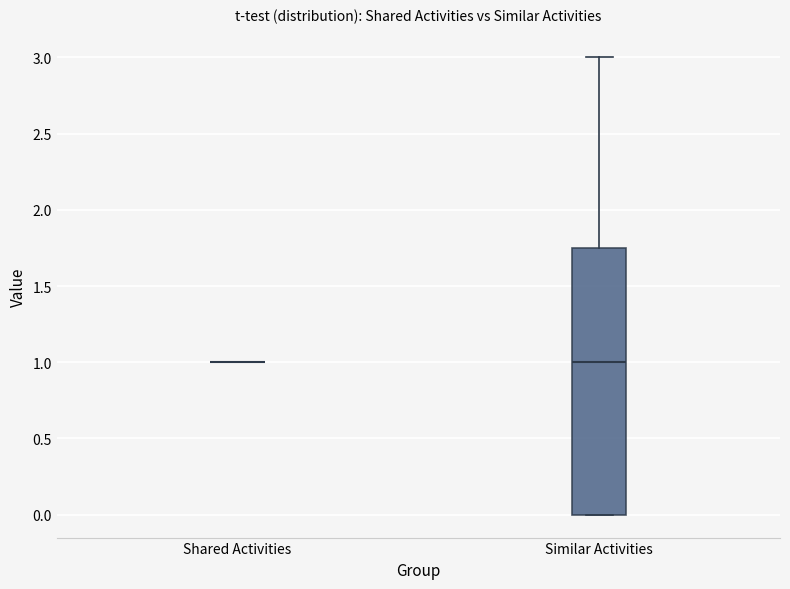

Comparing the boxes themselves (not the whiskers), which one is the tallest?

Similar Activities